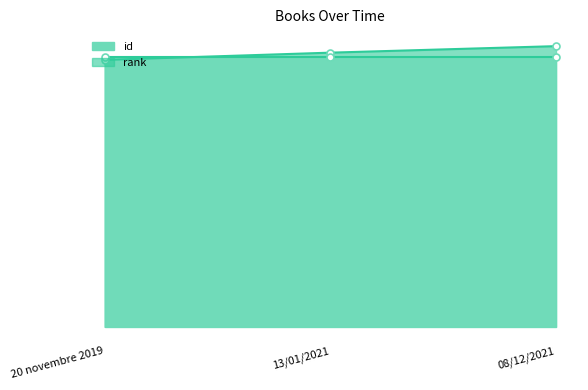

Count the number of values greater than 1095.

1